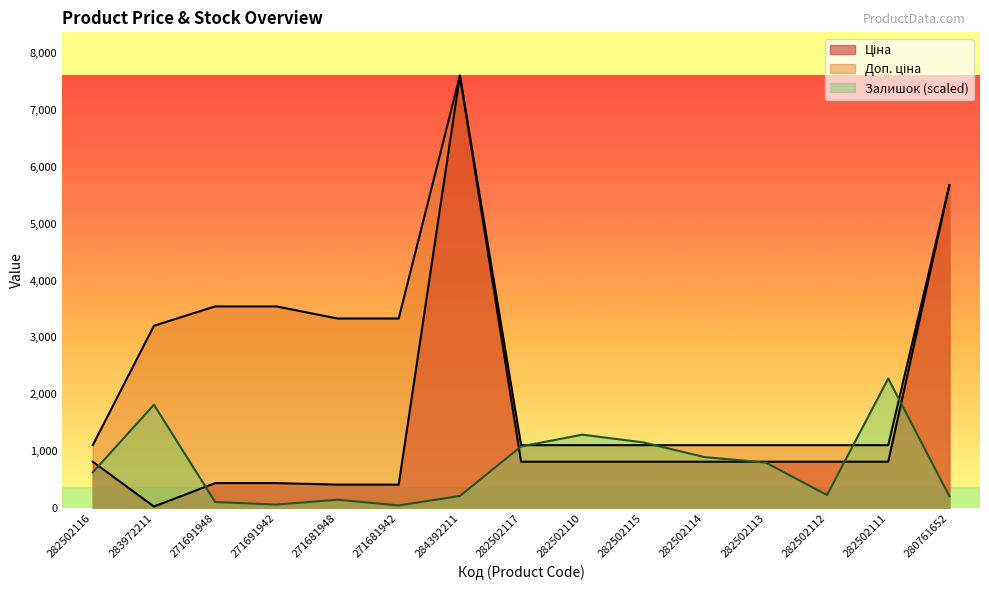

Reading left to right, what are all the values shown in this chart?

Ціна: 282502116=818.5	283972211=32.0	271691948=443.1	271691942=443.1	271681948=416.6	271681942=416.6	284392211=7596.5	282502117=818.5	282502110=818.5	282502115=818.5	282502114=818.5	282502113=818.5	282502112=818.5	282502111=818.5	280761652=5673.8
Доп. ціна: 282502116=1109.2	283972211=3205.0	271691948=3545.0	271691942=3545.0	271681948=3332.5	271681942=3332.5	284392211=7596.5	282502117=1109.2	282502110=1109.2	282502115=1109.2	282502114=1109.2	282502113=1109.2	282502112=1109.2	282502111=1109.2	280761652=5673.8
Залишок: 282502116=631.6	283972211=1819.1	271691948=111.2	271691942=65.7	271681948=151.6	271681942=50.5	284392211=217.3	282502117=1086.4	282502110=1293.6	282502115=1157.2	282502114=899.5	282502113=803.4	282502112=232.4	282502111=2279.0	280761652=212.2